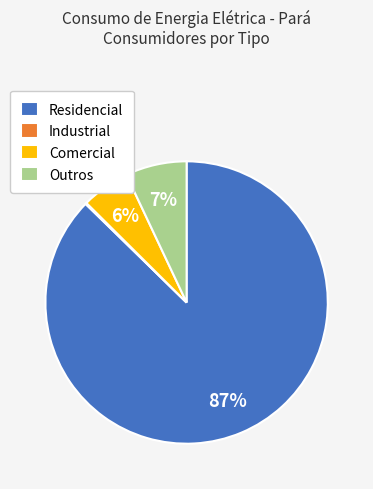

What is the largest slice in the pie chart?

Residencial